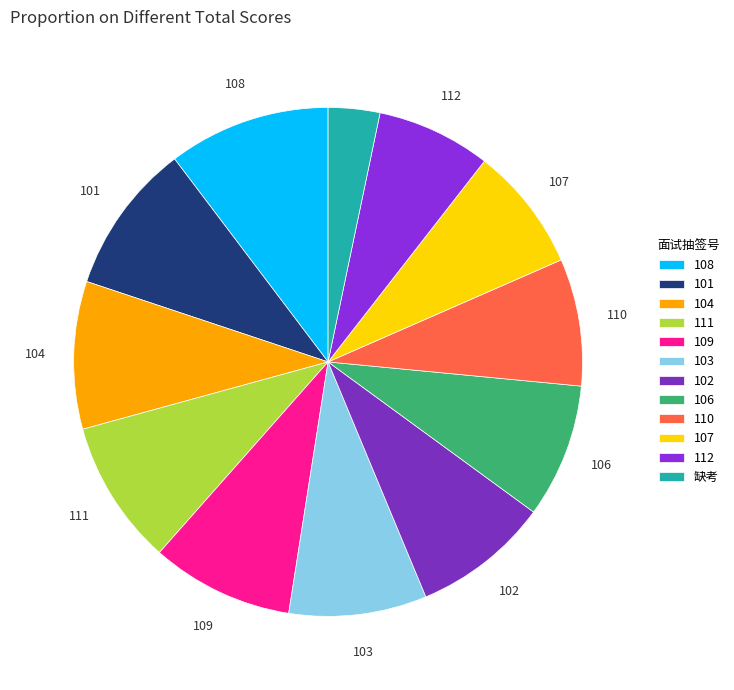

What is the largest slice in the pie chart?

108